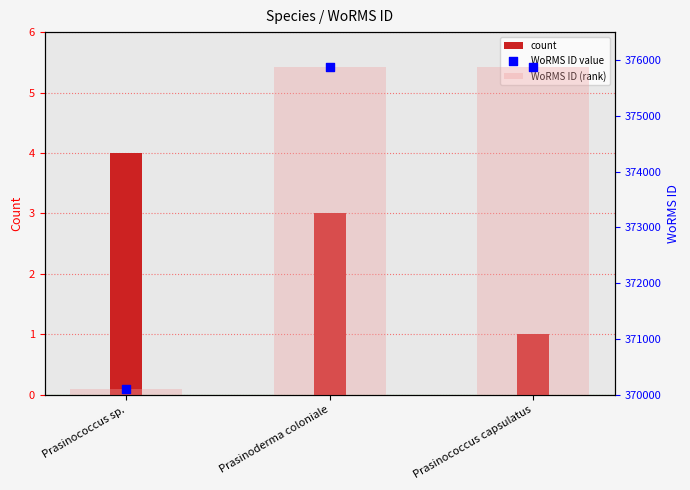

At how many categories does at least one series exceed 332560?

3